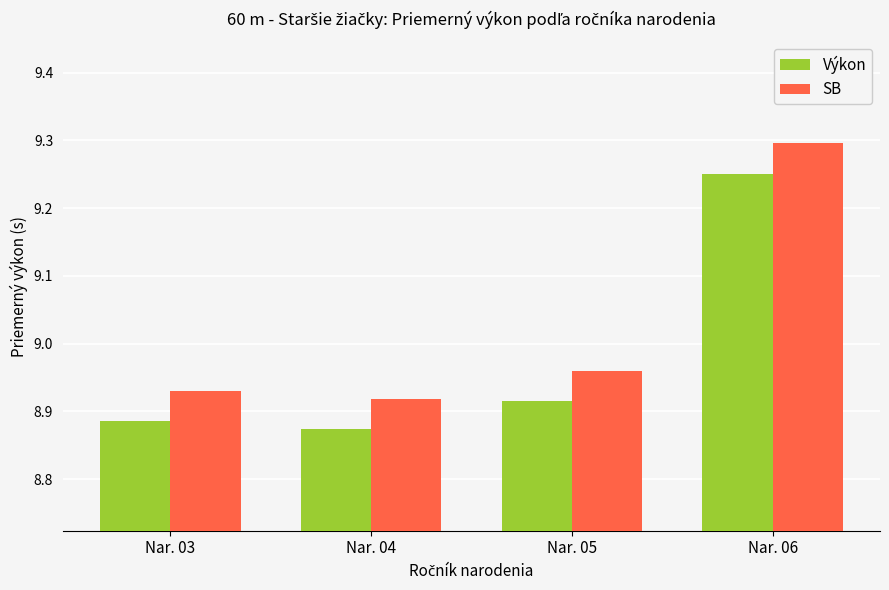

Where is SB nearest to the value 9?

Nar. 05